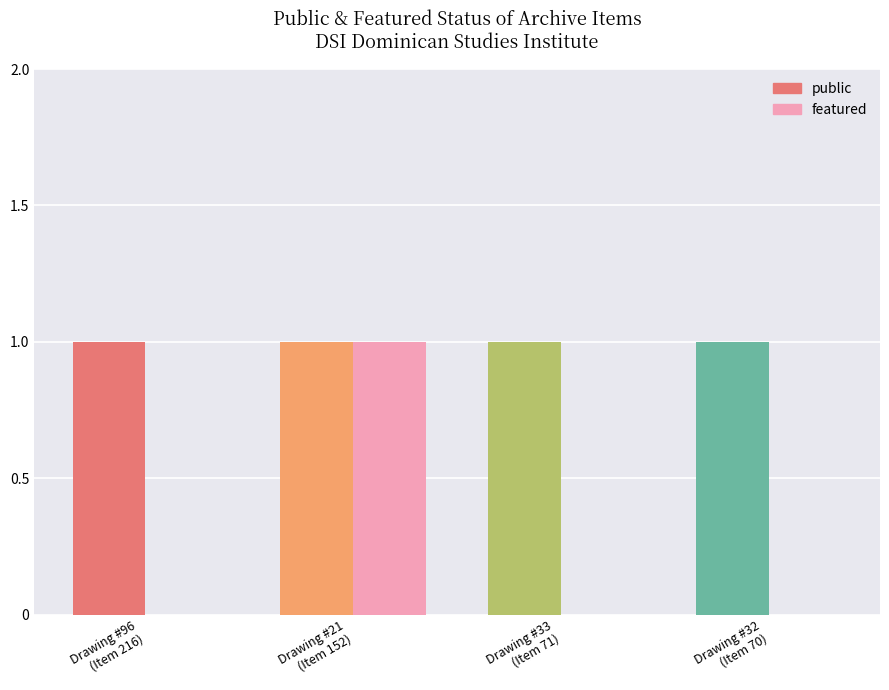

Which series has the largest total across all categories?

public